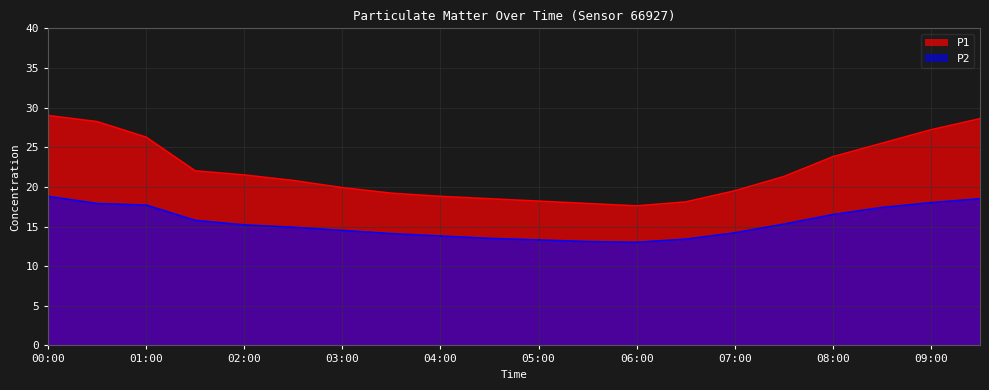

List the series in order of their peak value, highest first.

P1, P2